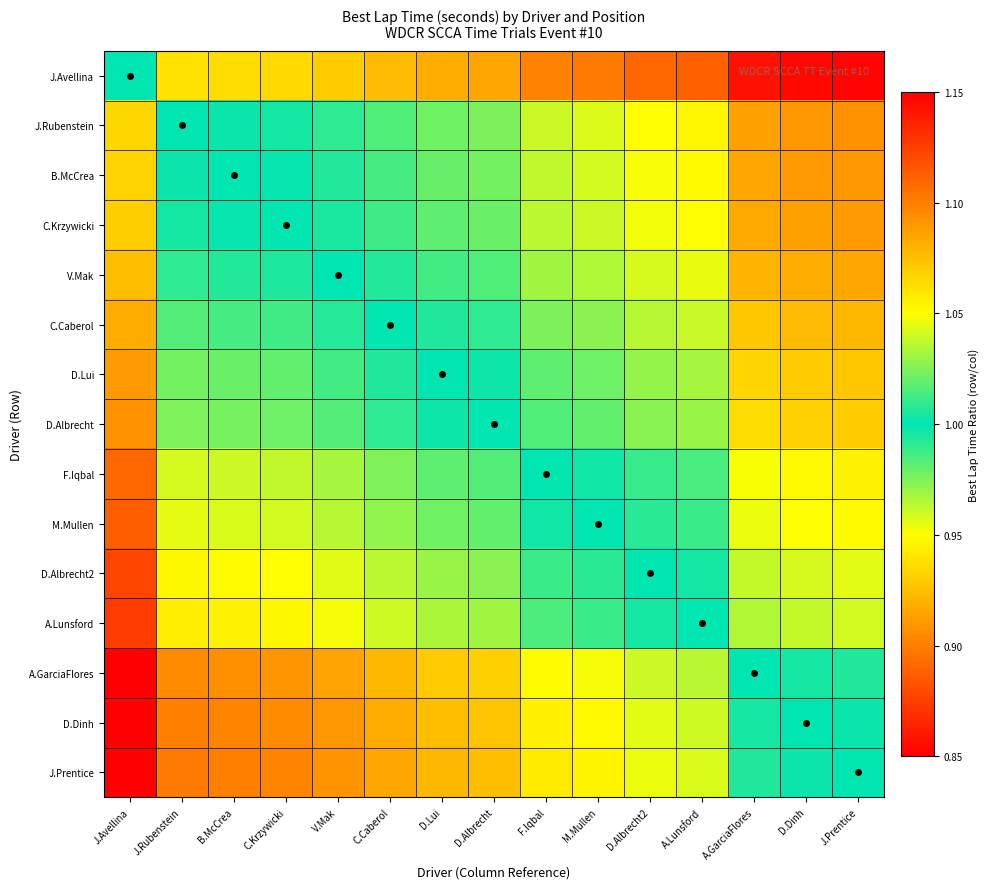

At C.Caberol, list the series in order from smallest to largest.

J.Avellina, J.Rubenstein, B.McCrea, C.Krzywicki, V.Mak, C.Caberol, D.Lui, D.Albrecht, F.Iqbal, M.Mullen, D.Albrecht2, A.Lunsford, A.GarciaFlores, D.Dinh, J.Prentice